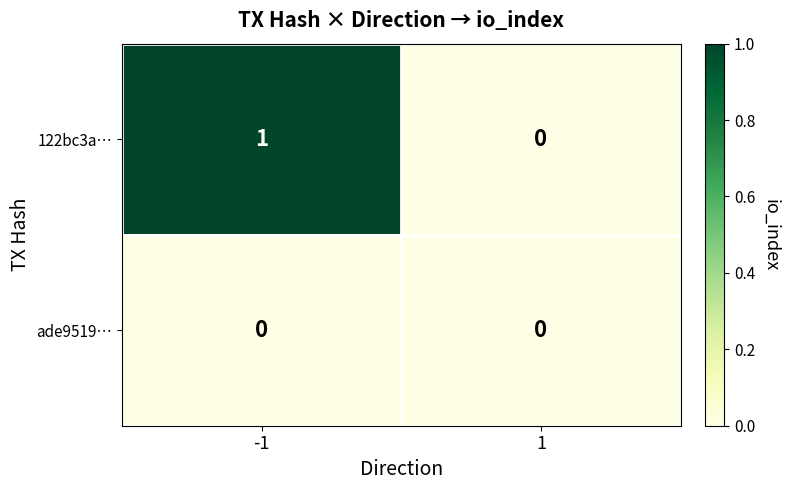

Rank the series by their average value, from lowest to highest.

ade9519…, 122bc3a…